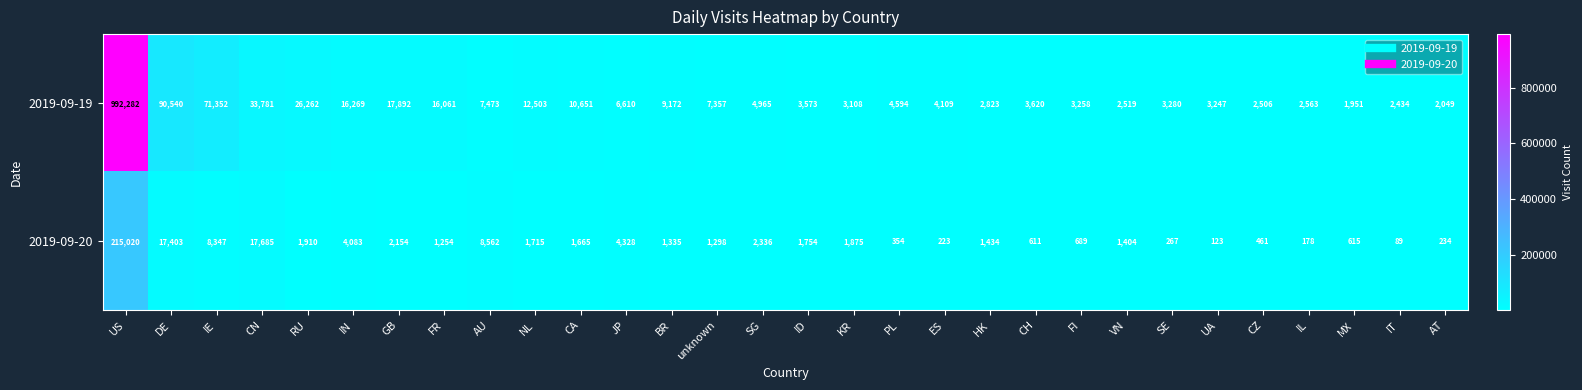

What is the sum of all 2019-09-20 values?

299406